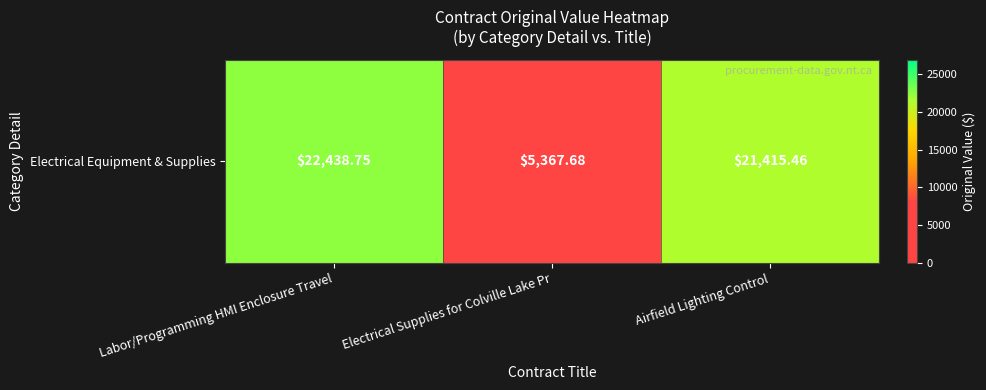

Reading left to right, what are all the values shown in this chart?

Labor/Programming HMI Enclosure Travel=22438.8	Electrical Supplies for Colville Lake Pr=5367.7	Airfield Lighting Control=21415.5